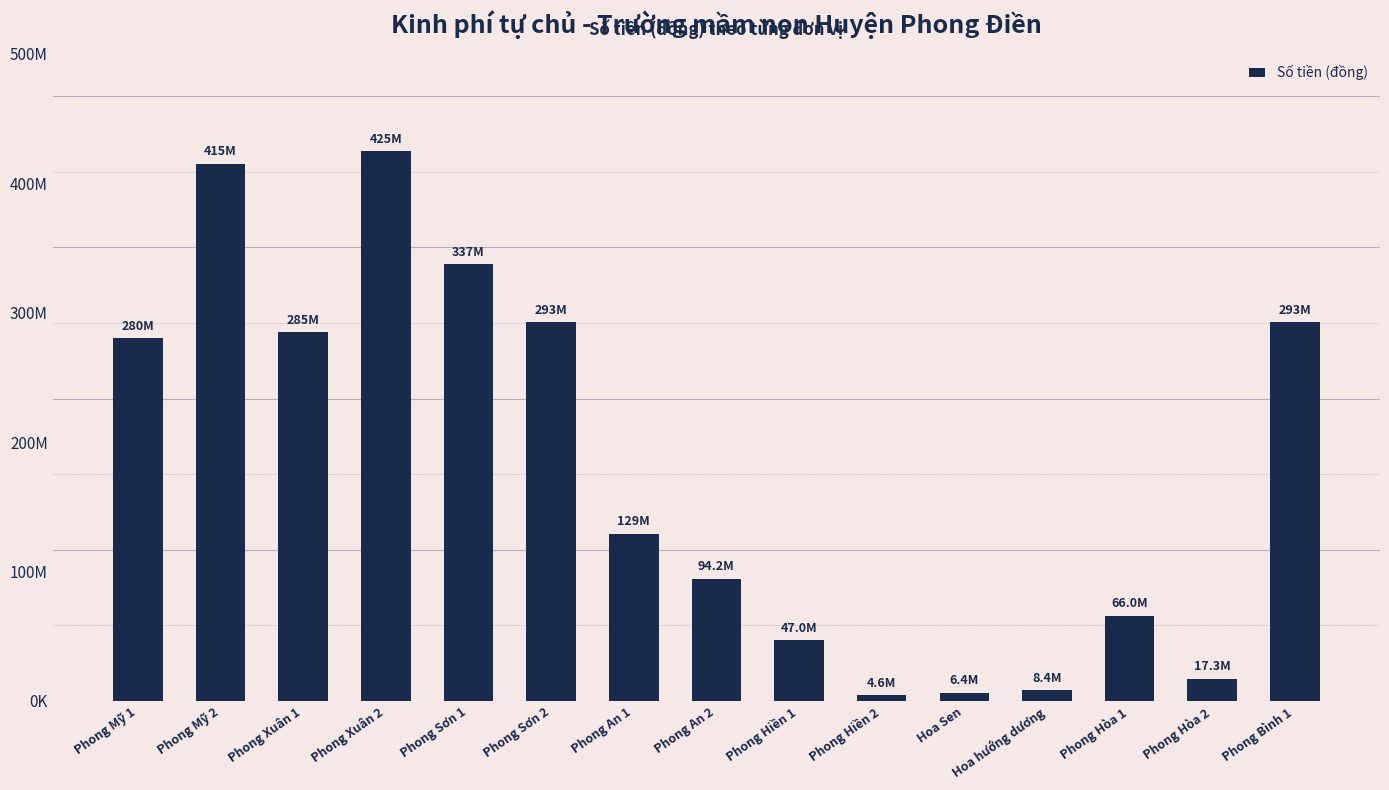

What is the label of the 3rd bar from the right?

Phong Hòa 1